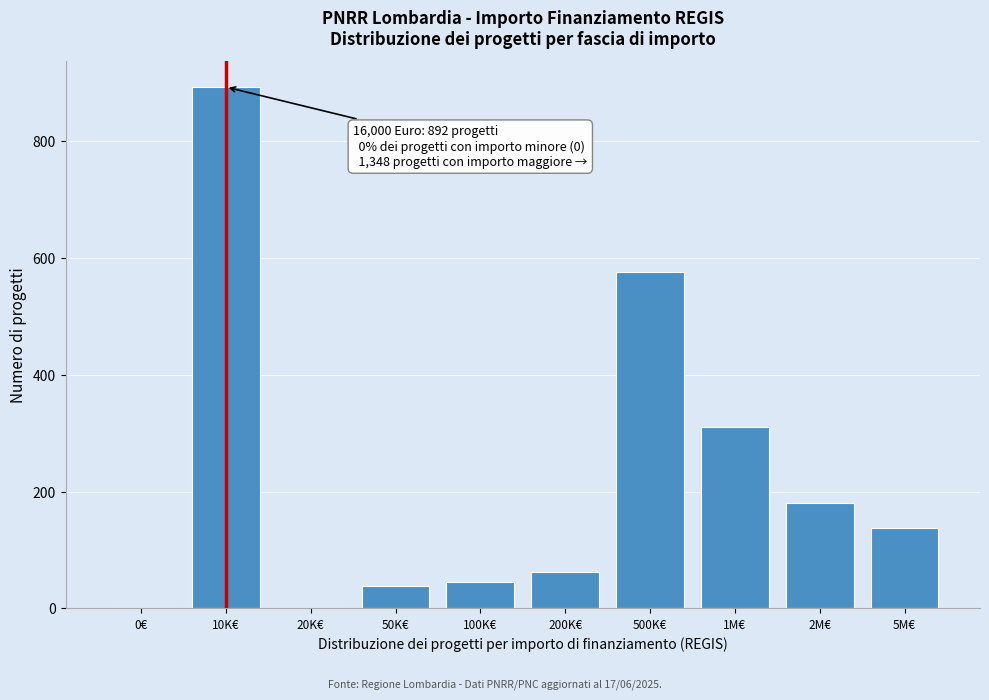

Reading right to left, what are all the values shown in this chart?

5M€=138	2M€=180	1M€=310	500K€=575	200K€=62	100K€=45	50K€=38	20K€=0	10K€=892	0€=0